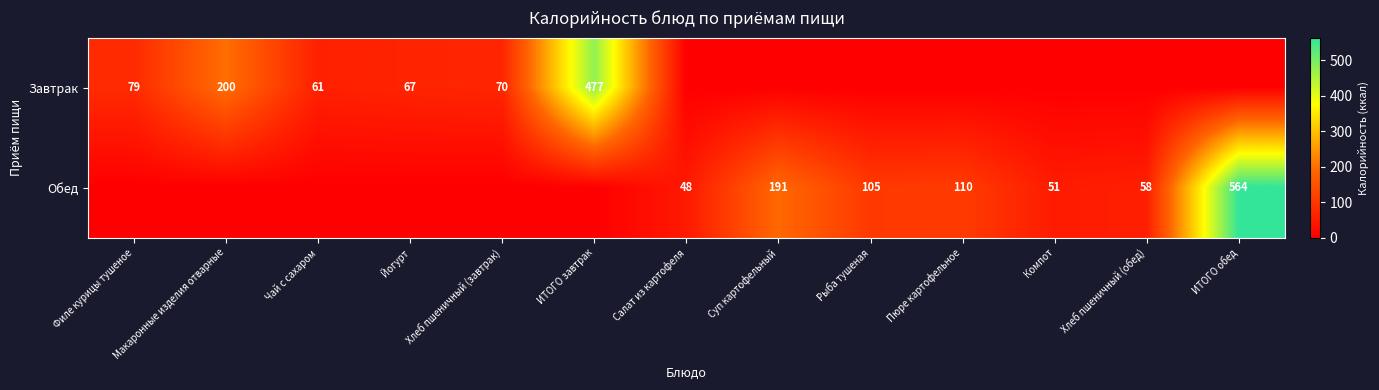

What is the spread (max minus min) of values at Хлеб пшеничный (завтрак)?

70